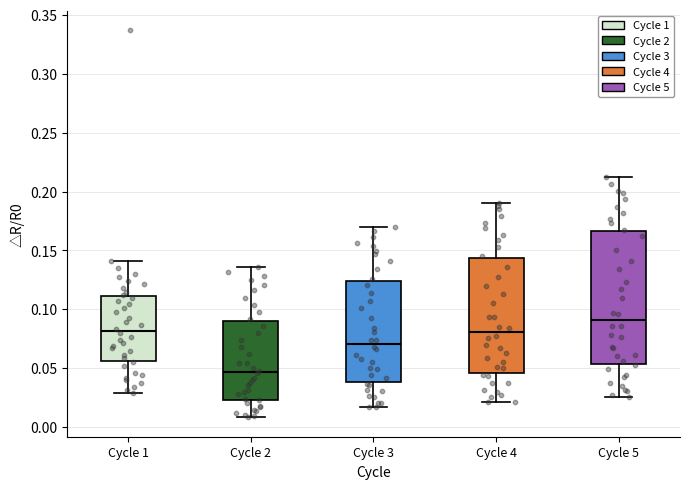

Where does the upper whisker of the box for Cycle 2 end on the y-axis? The values are not printed on the chart, so give them approximately, as read against the axis.

0.135